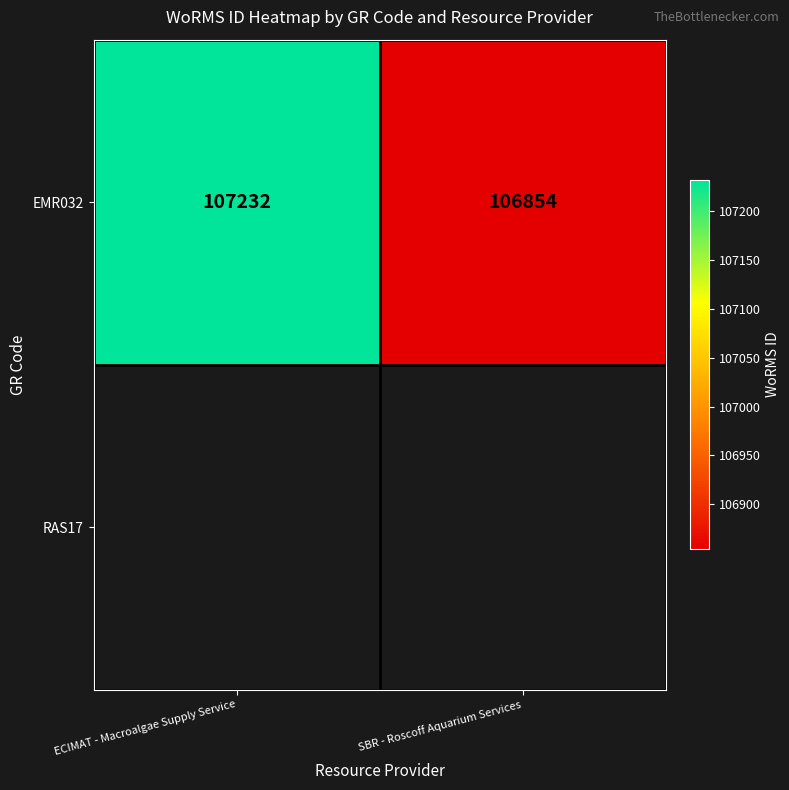

Rank the categories by value from highest to lowest.

ECIMAT - Macroalgae Supply Service, SBR - Roscoff Aquarium Services